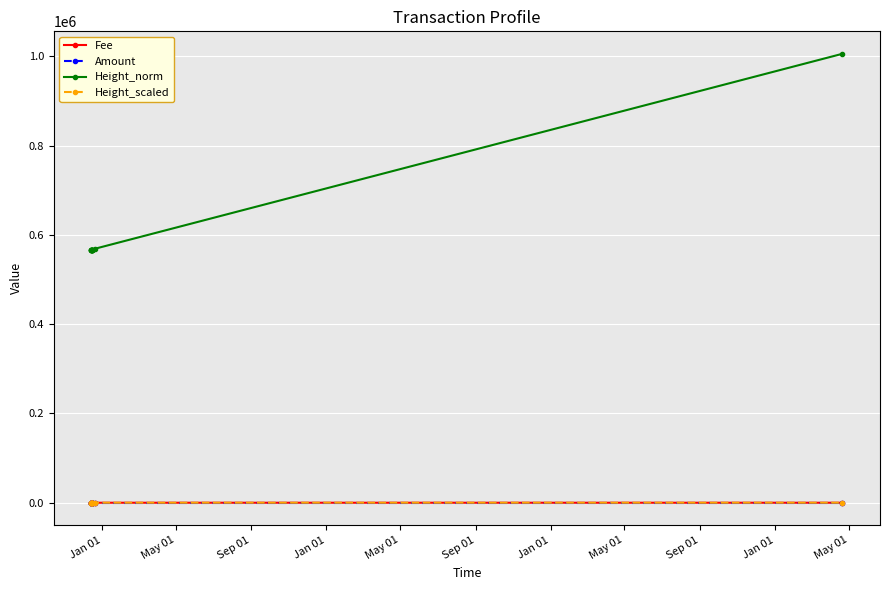

At how many categories does at least one series exceed 31660?

12